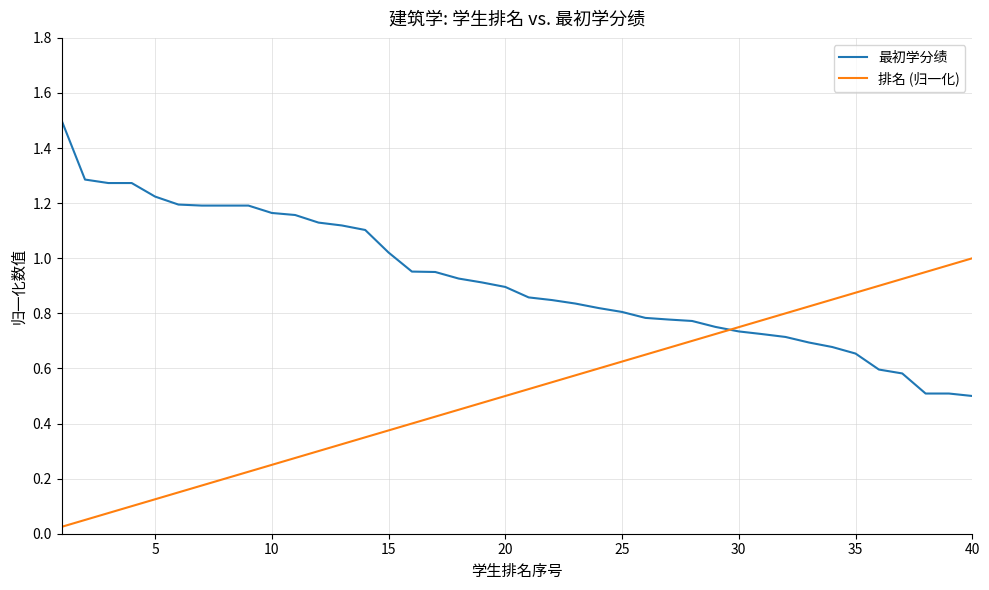

True or false: 排名 (归一化) has more than 2 interior local peaks.

False